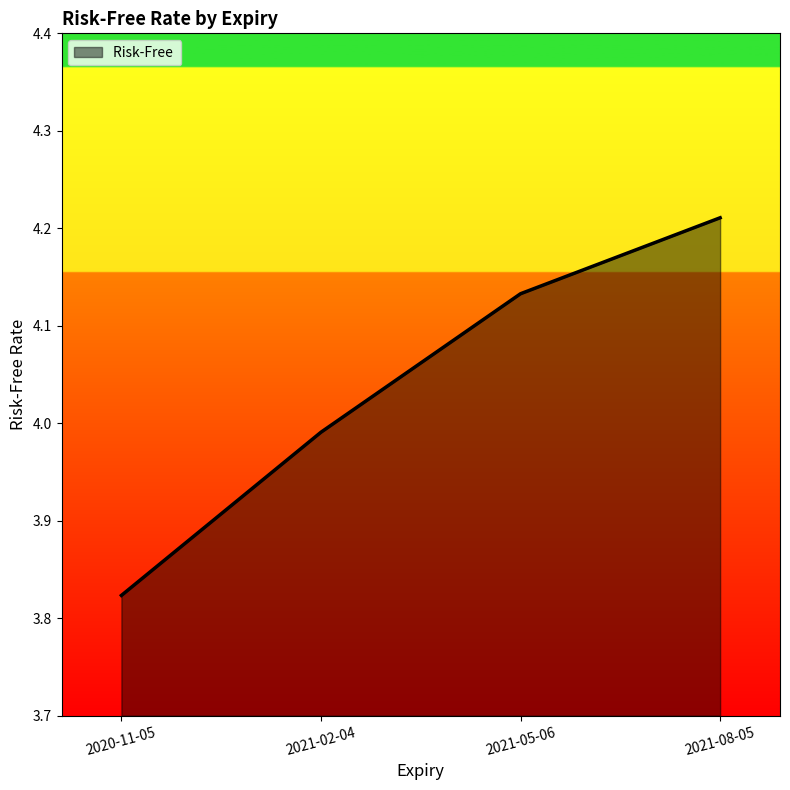

Between 2021-05-06 and 2020-11-05, which is larger?

2021-05-06